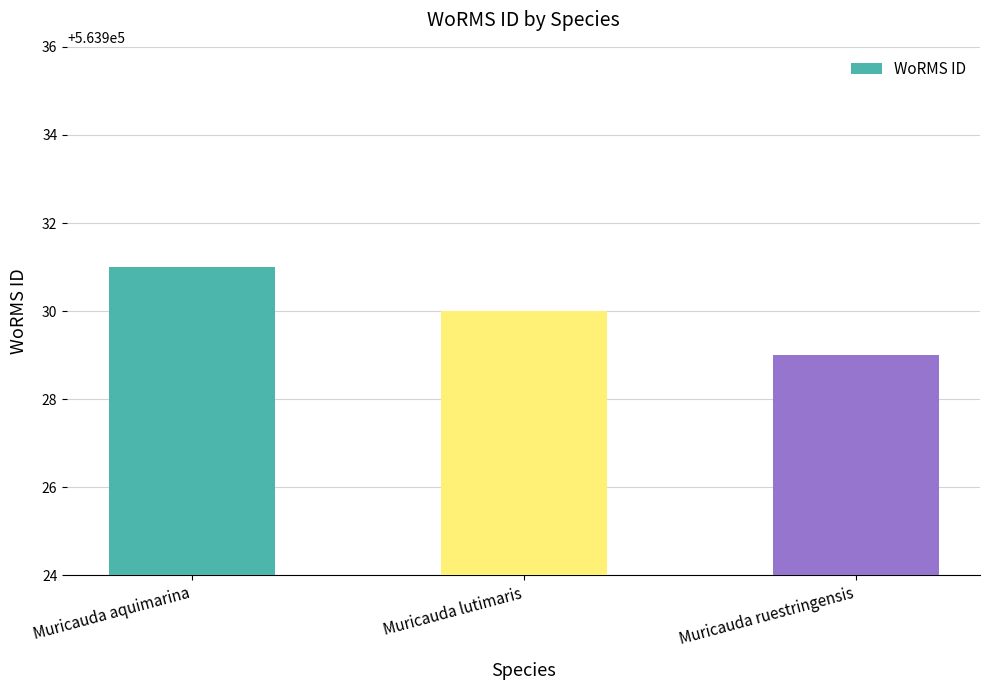

Are the bars grouped side by side (vs. stacked)?

No